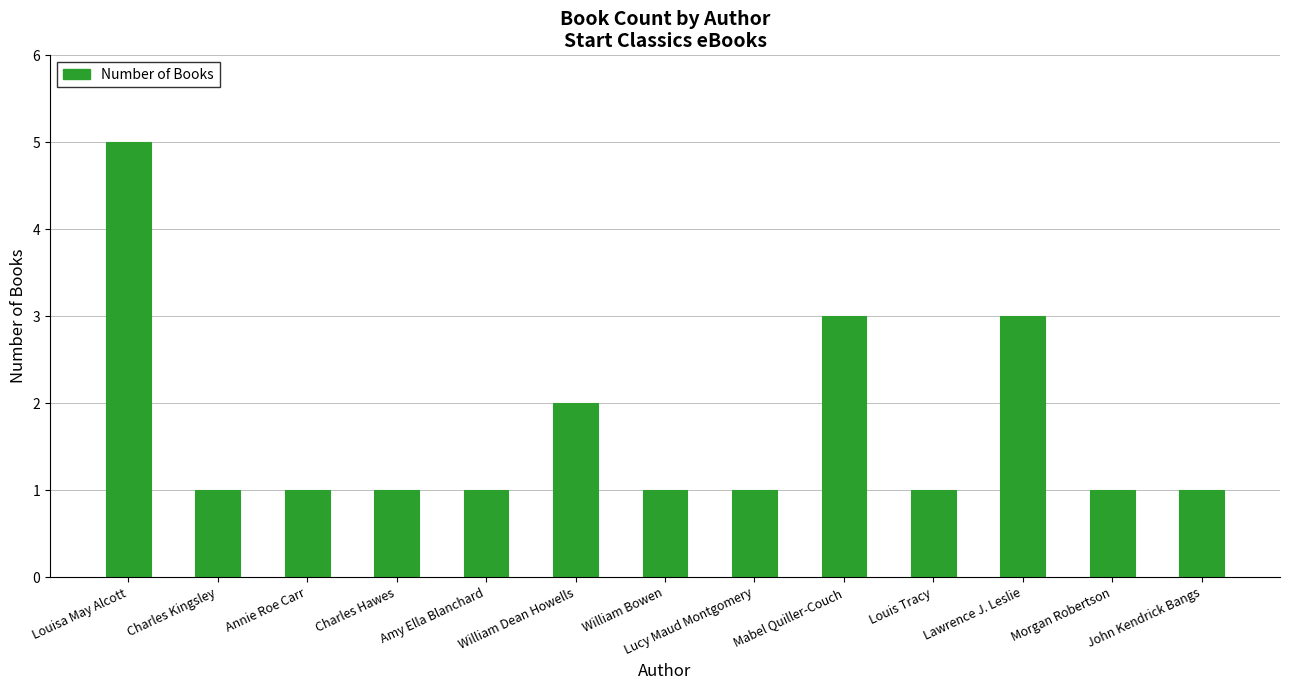

What is the difference between the values at Louisa May Alcott and John Kendrick Bangs?

4